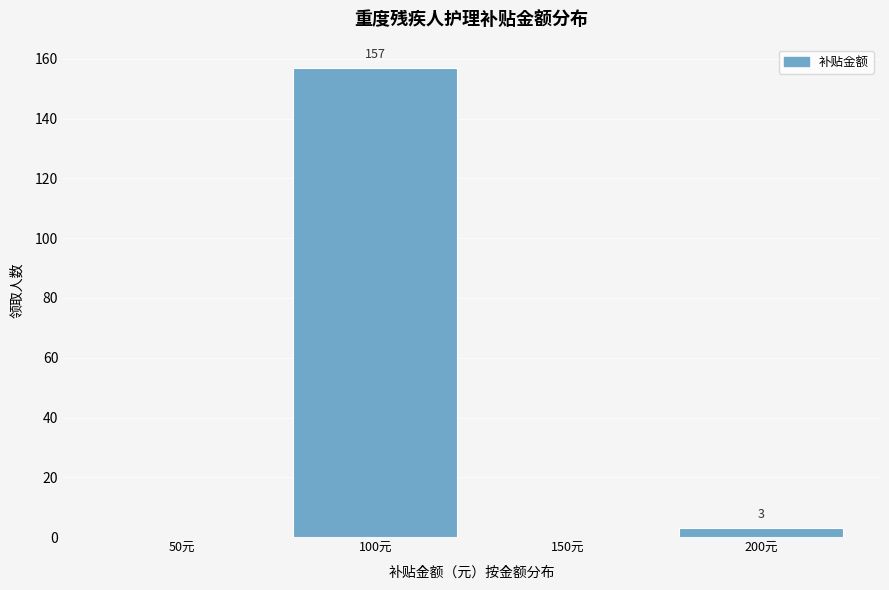

Reading left to right, transcribe all the data shown in this chart.

50元=0	100元=157	150元=0	200元=3